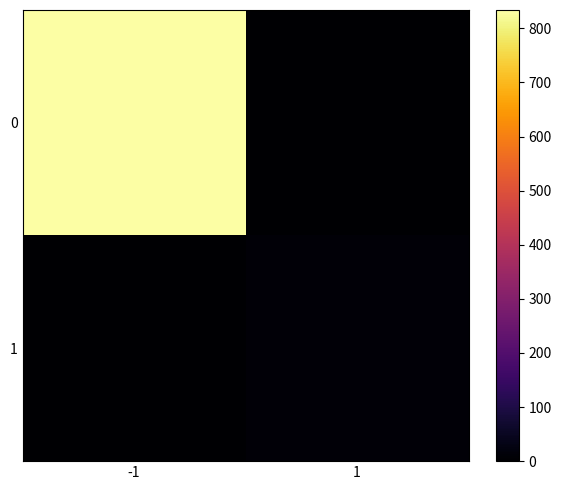

List the series in order of their overall mean, lowest first.

1, 0